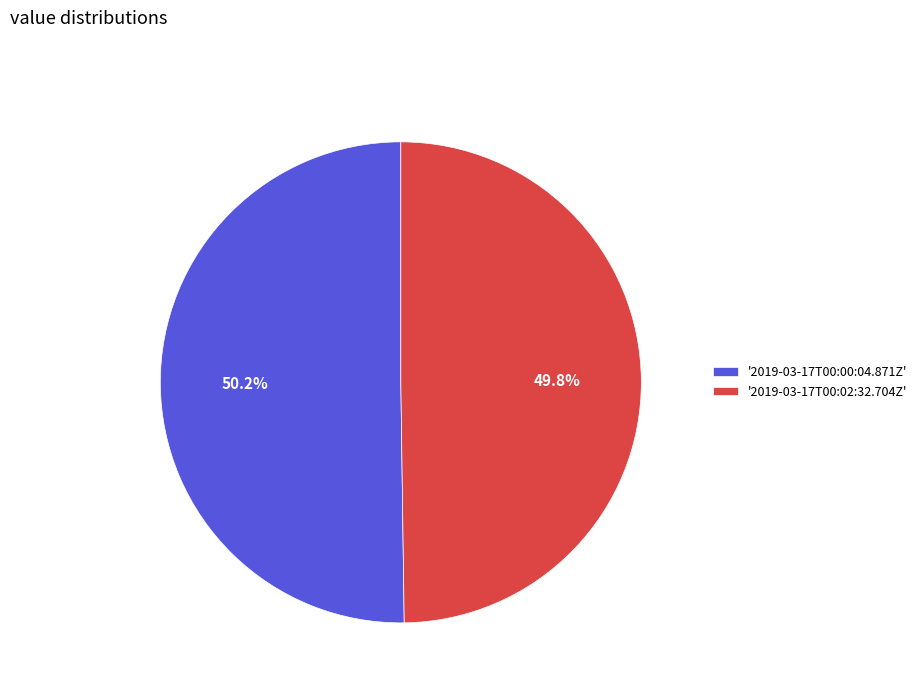

Approximately how many times larger is the value at '2019-03-17T00:00:04.871Z' compared to '2019-03-17T00:02:32.704Z'?

1.0